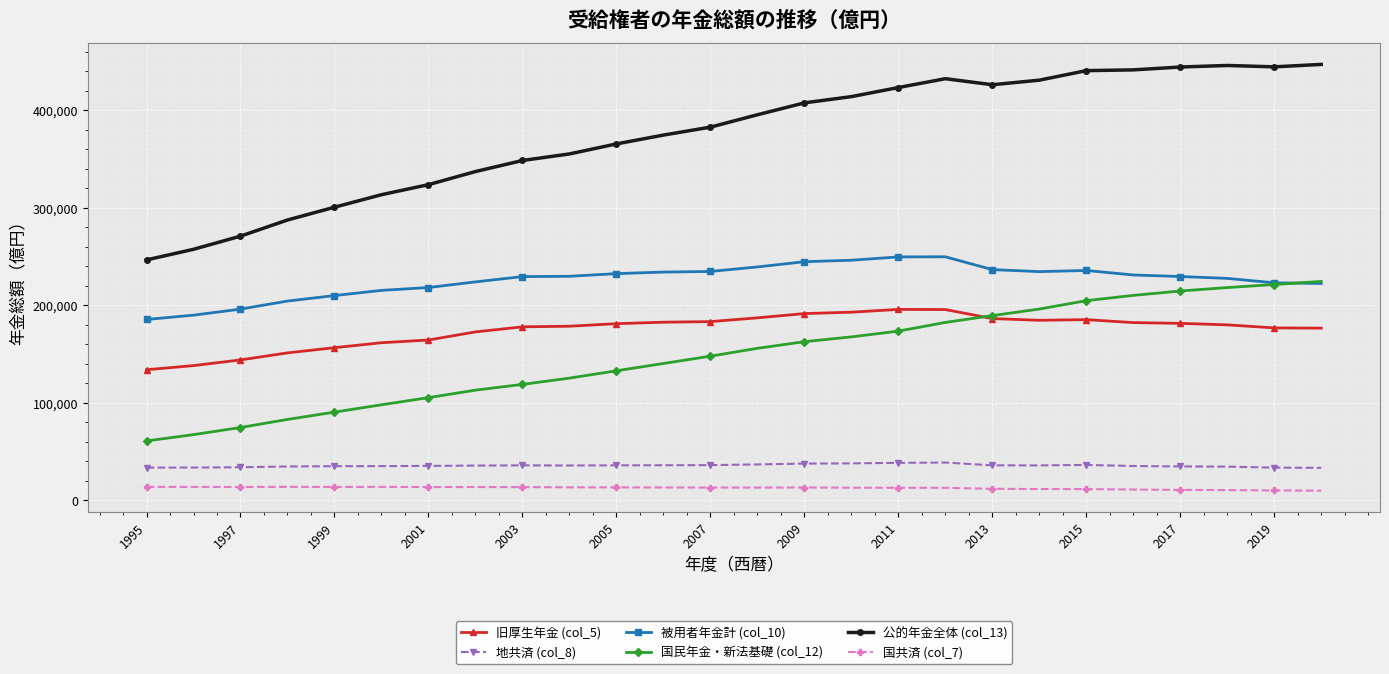

What is the highest value of the 旧厚生年金 (col_5) series?

195962